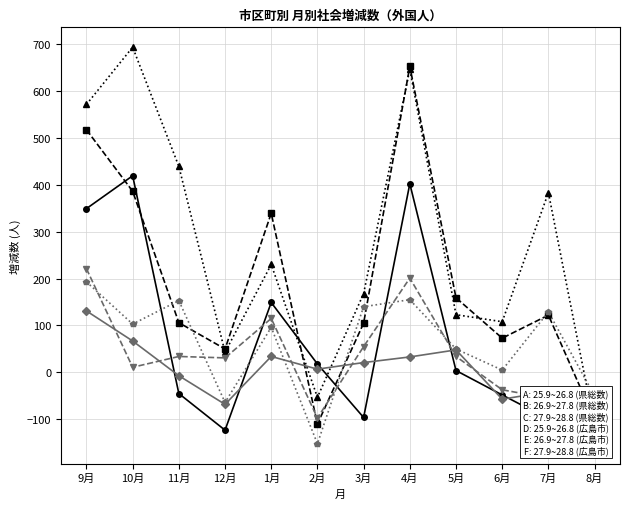

What is the label of the 8th point from the right?

1月